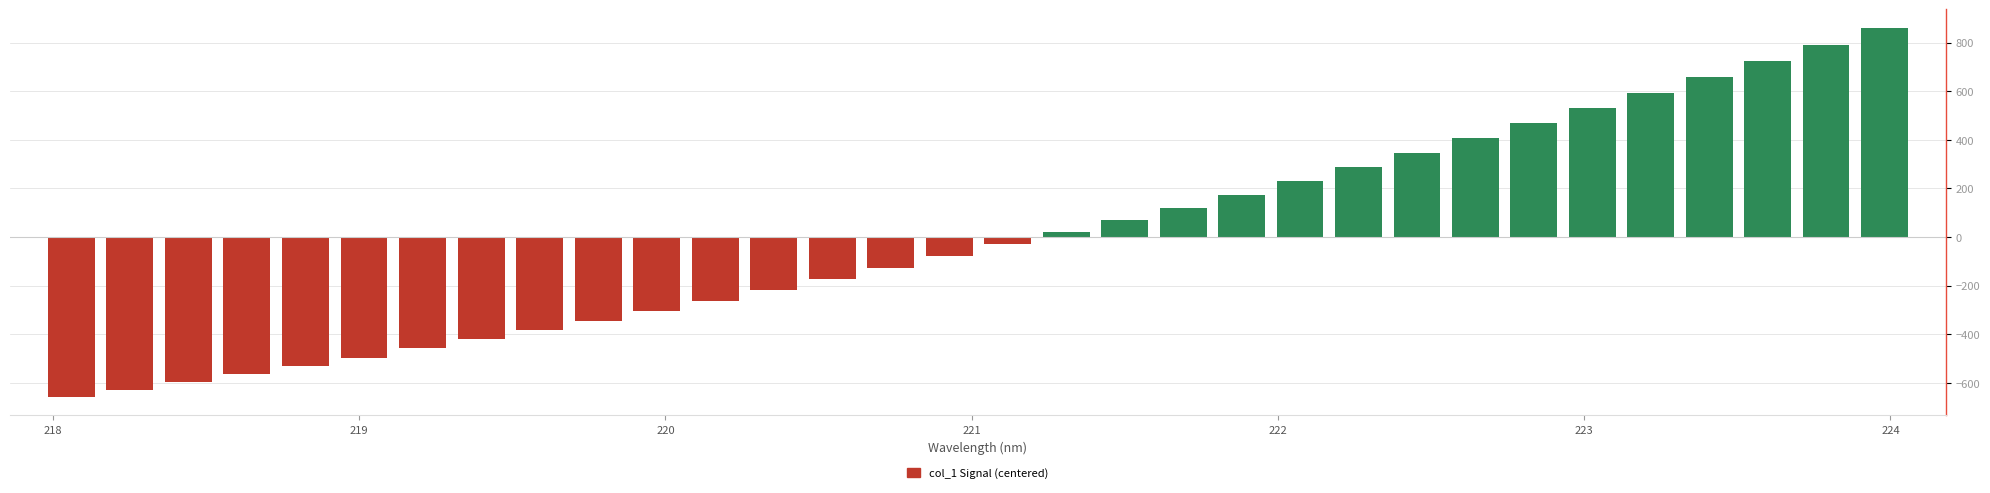

How many categories are shown in the chart?

32